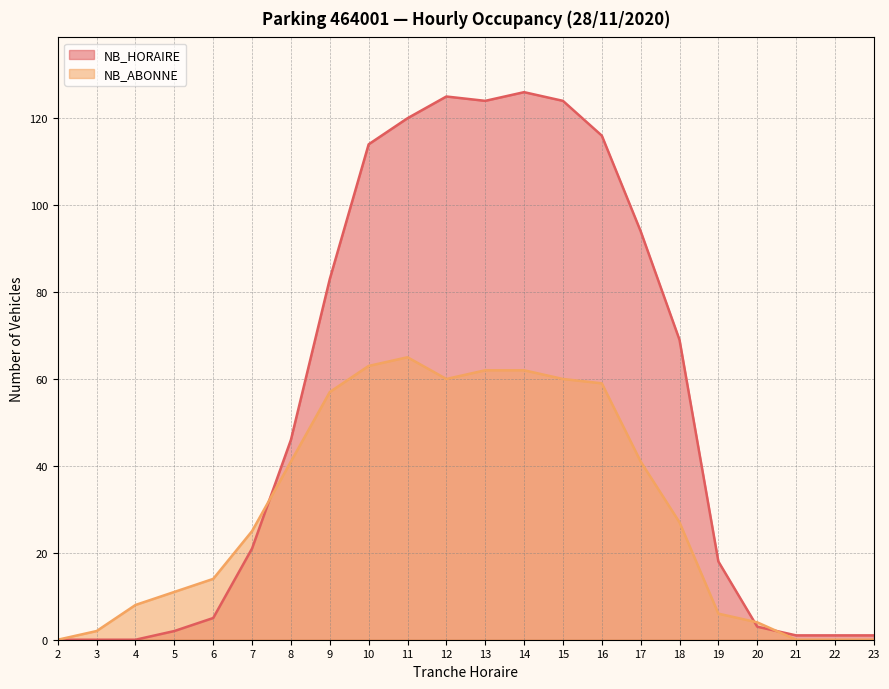

Where does the NB_HORAIRE series first go above 46?

9